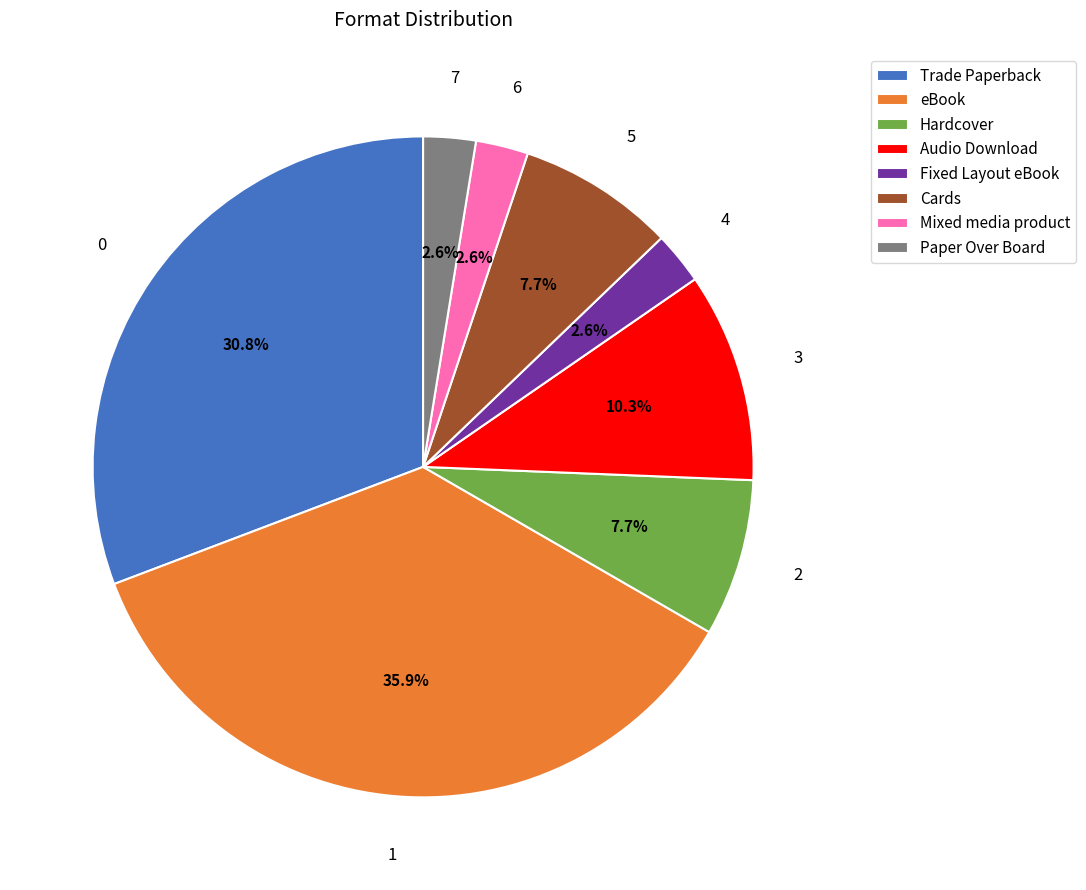

What percentage is the Fixed Layout eBook slice, to the nearest percent?

3%